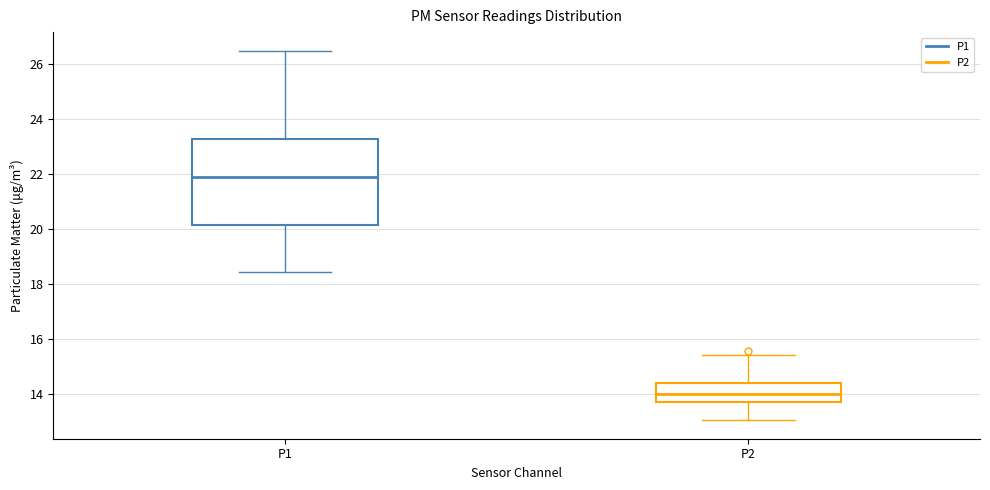

Reading left to right, read every box against the y-axis: the position of its median line, the range the box covers, and the ends of its whiskers. The values are not printed on the chart, so give them approximately, as read against the axis.

P1: median 21.8, box 20.2 to 23.2, whiskers 18.4 to 26.4
P2: median 14.0, box 13.8 to 14.4, whiskers 13.0 to 15.4